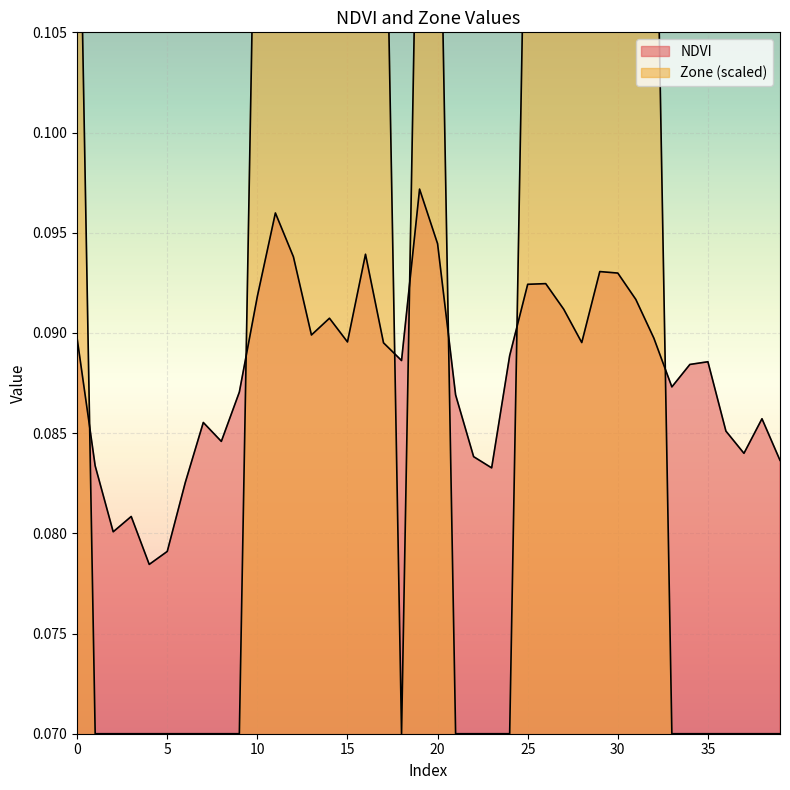

What is the approximate value of Zone at 25?

0.1